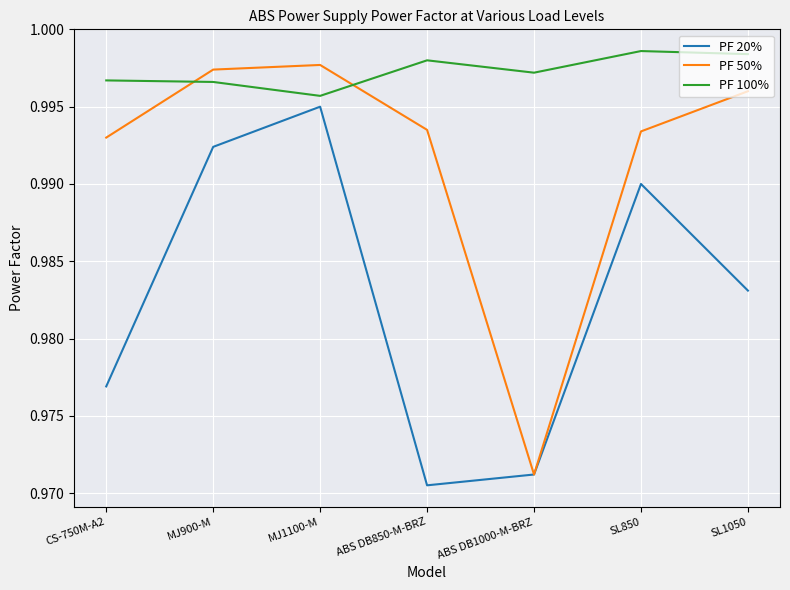

What position from the right is ABS DB1000-M-BRZ?

3